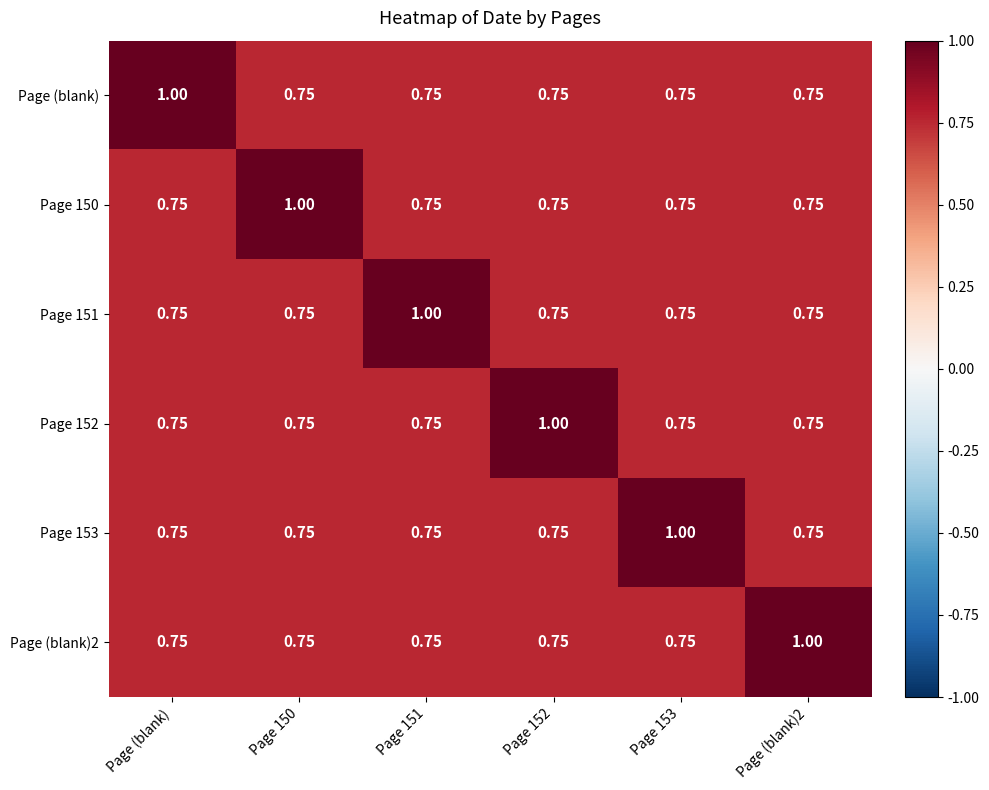

At which category does the chart reach its minimum across all series?

Page 150